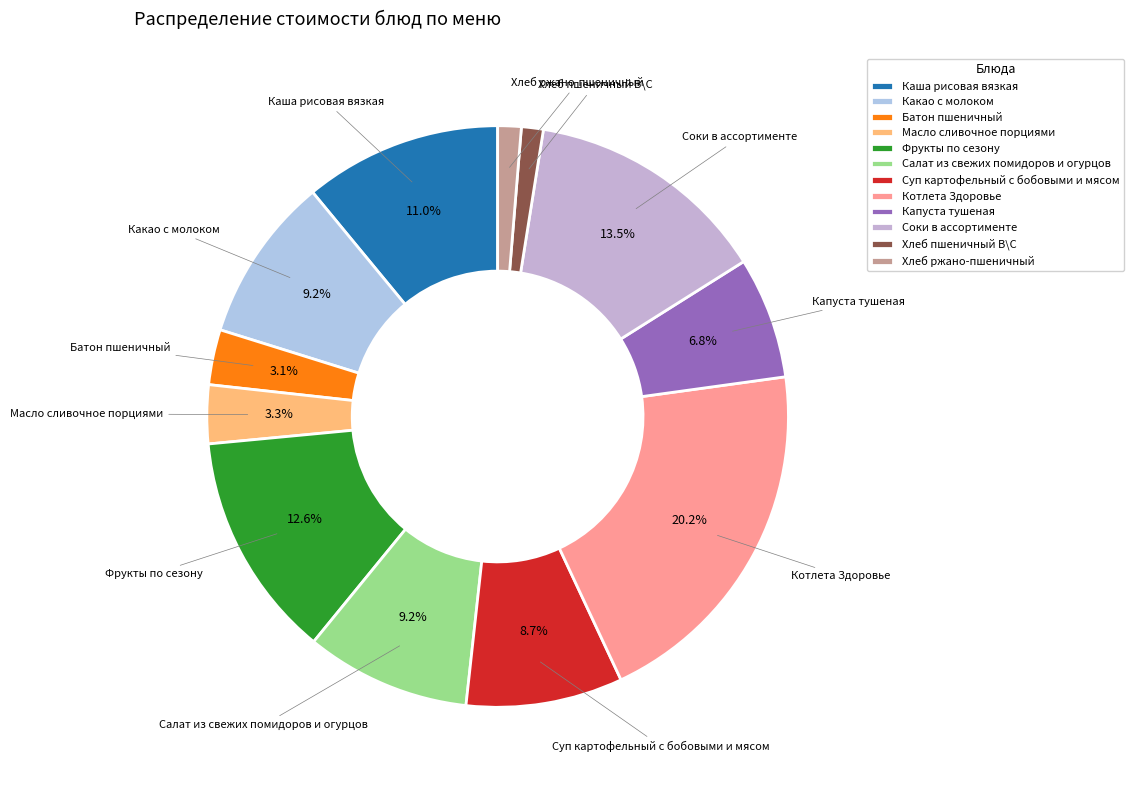

Is it true that Капуста тушеная is 15% of the pie?

False